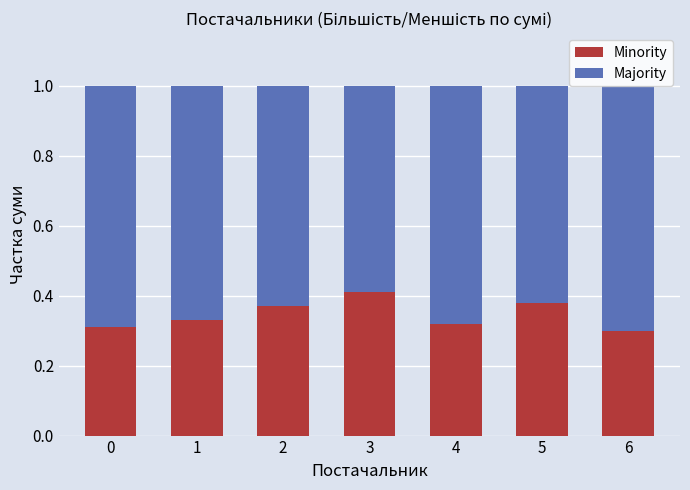

How many Minority values are between 0 and 1?

7